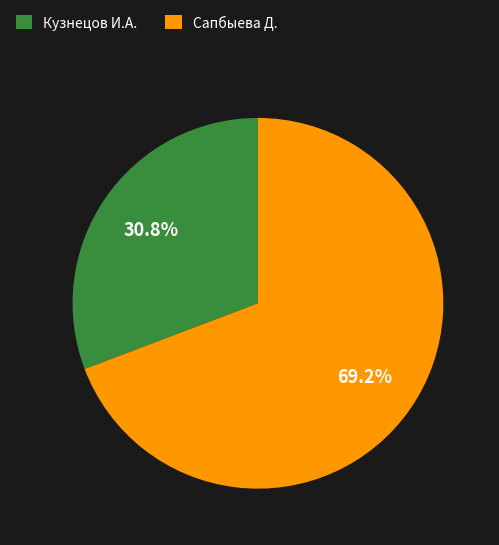

How many segments does this pie chart have?

2